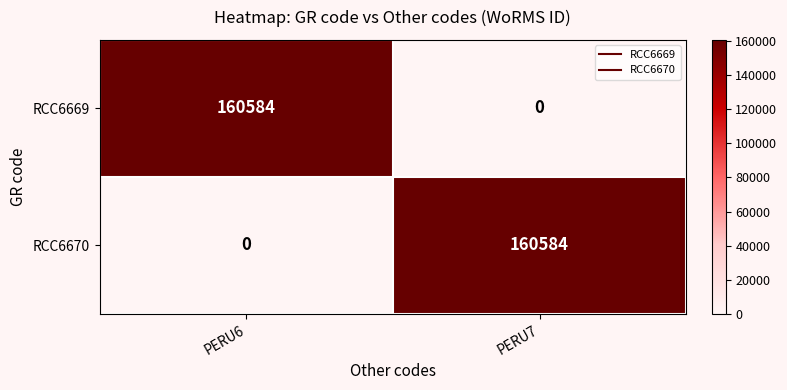

The RCC6669 series shows 282868 at PERU6. True or false?

False